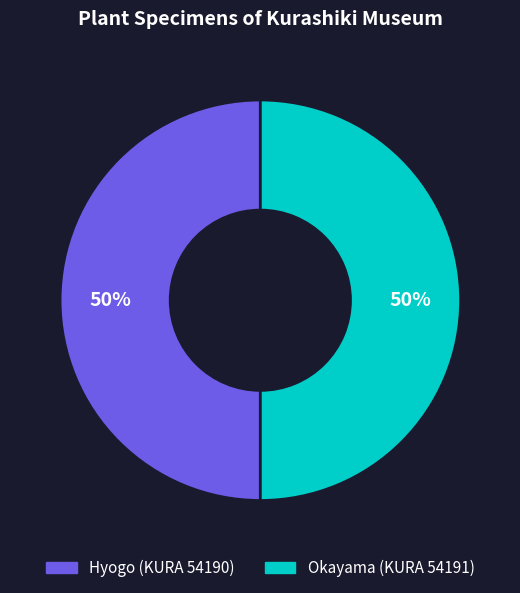

How many slices are in this pie chart?

2